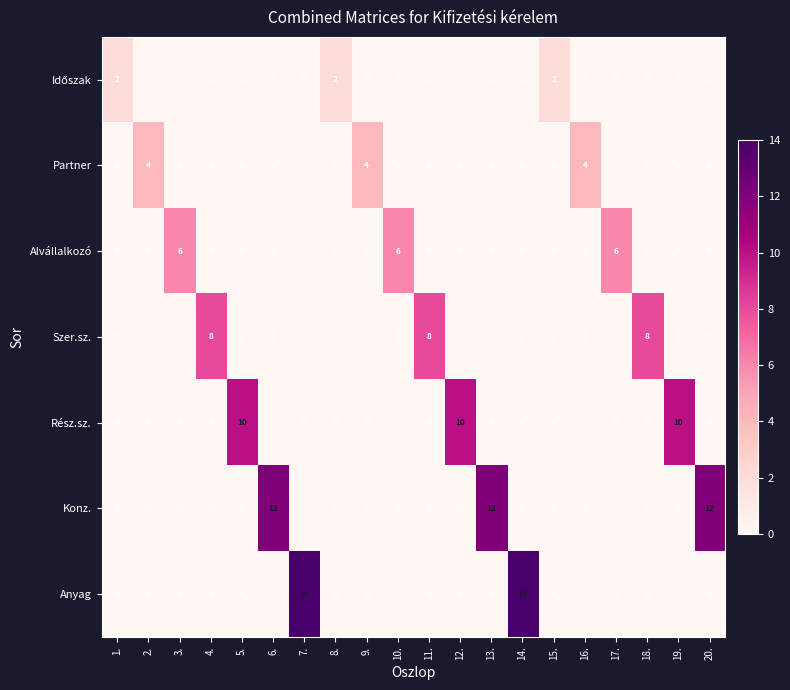

True or false: Partner has a value of 0 at 3..

True